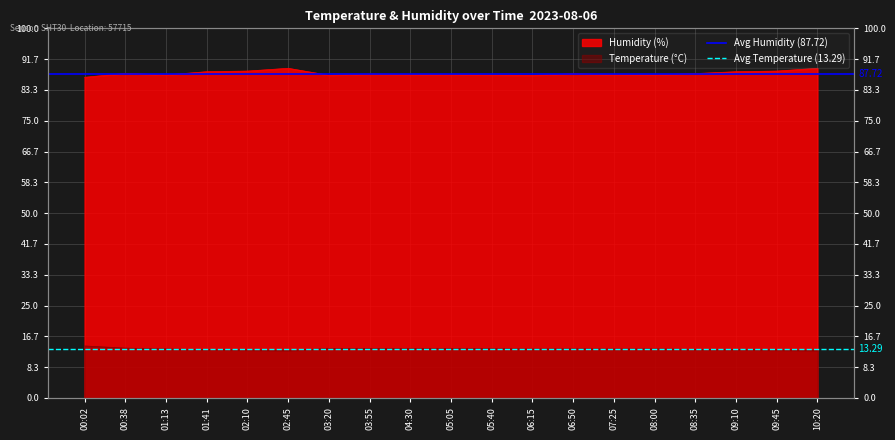

At which label is Avg Temperature (13.29) closest to 13?

00:02